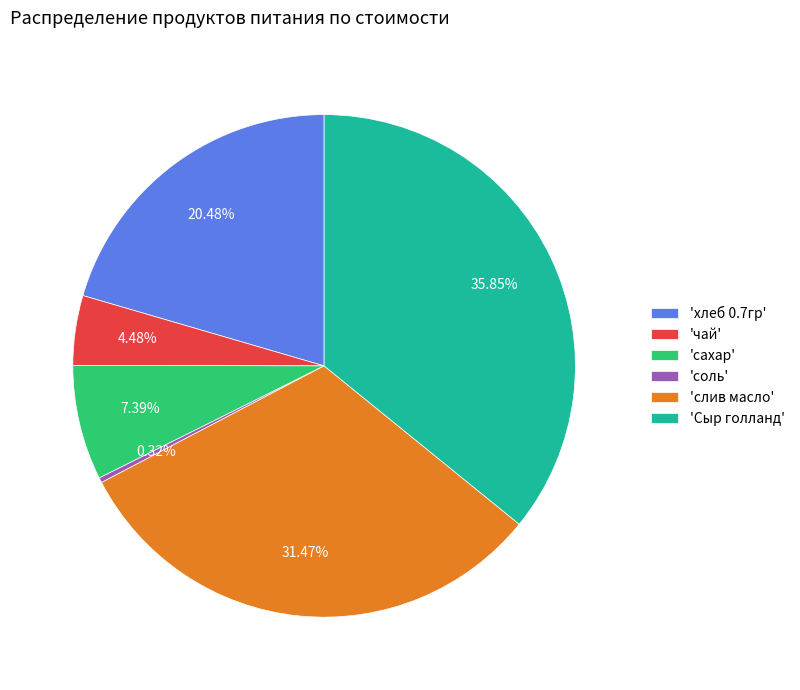

How many slices are in this pie chart?

6